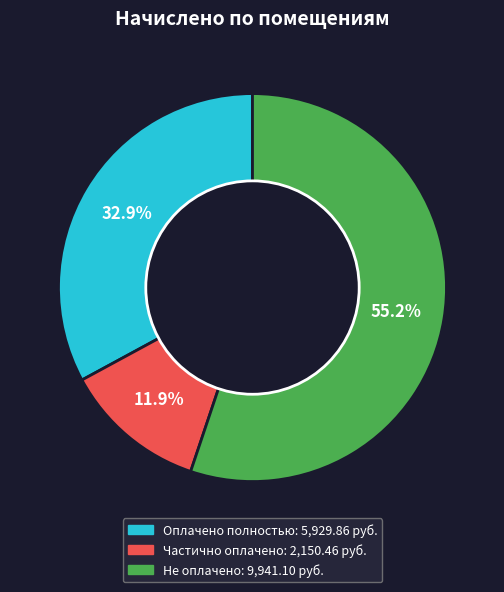

Is there any slice that represents more than half of the pie?

Yes